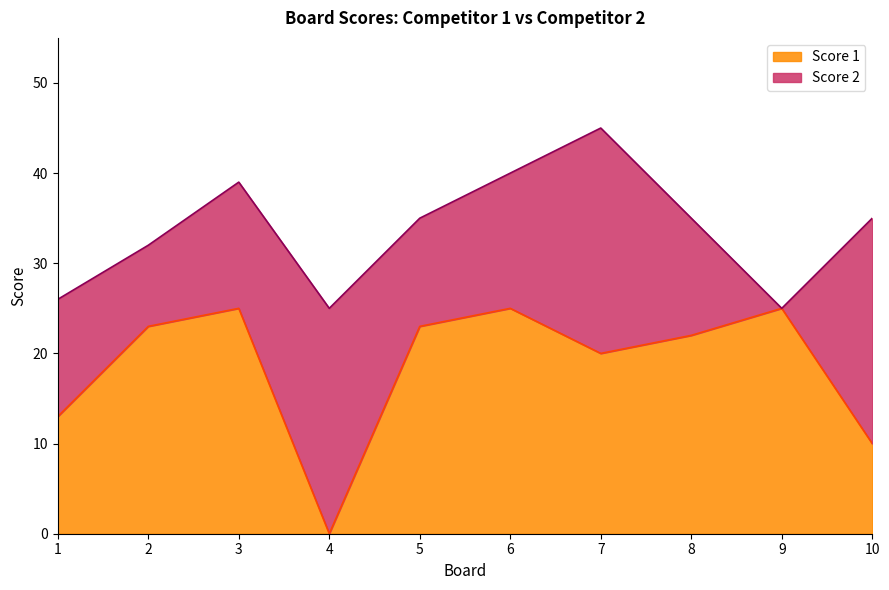

The chart shows a value of -9 at 4. True or false?

False